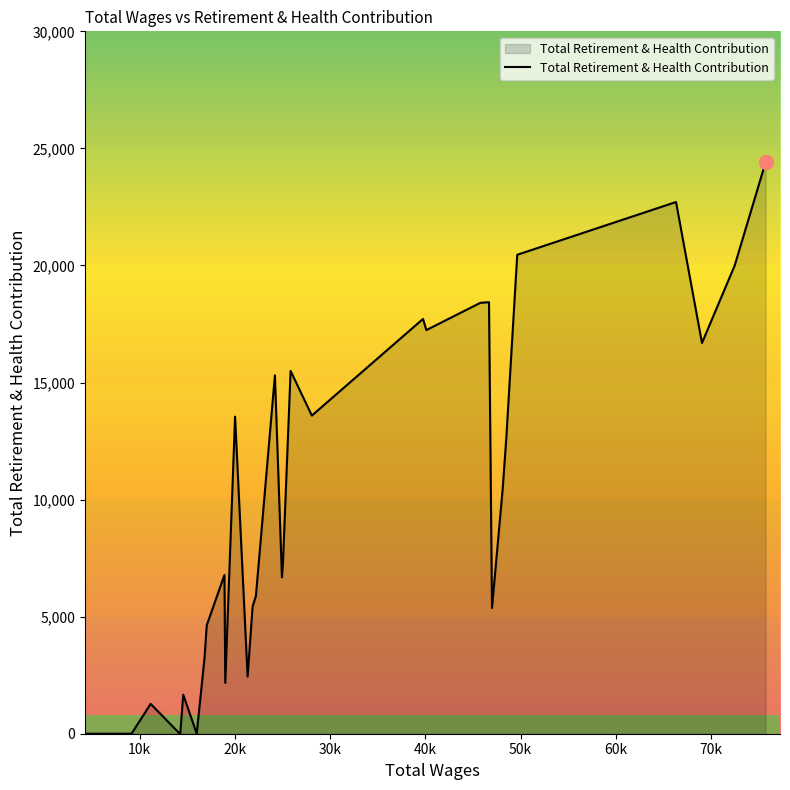

What is the greatest value displayed?

24408